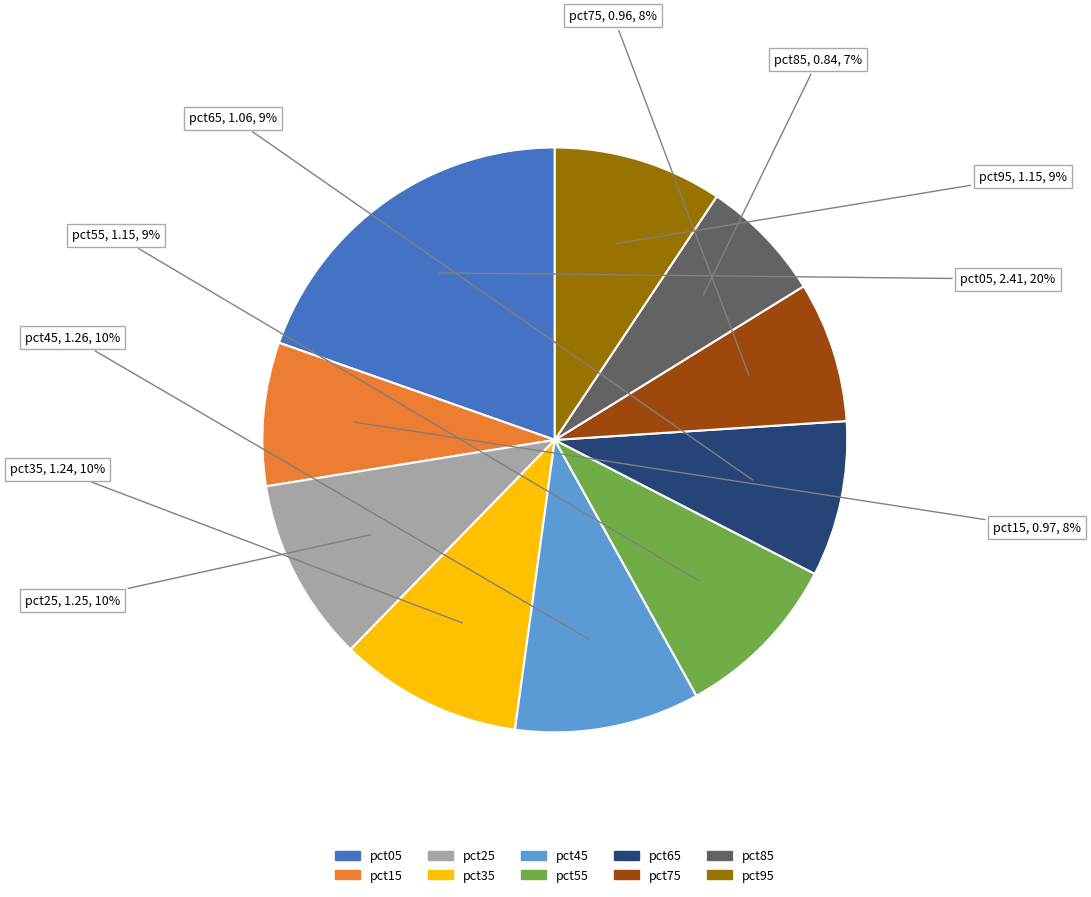

To the nearest percent, what percentage of the pie is pct15?

8%